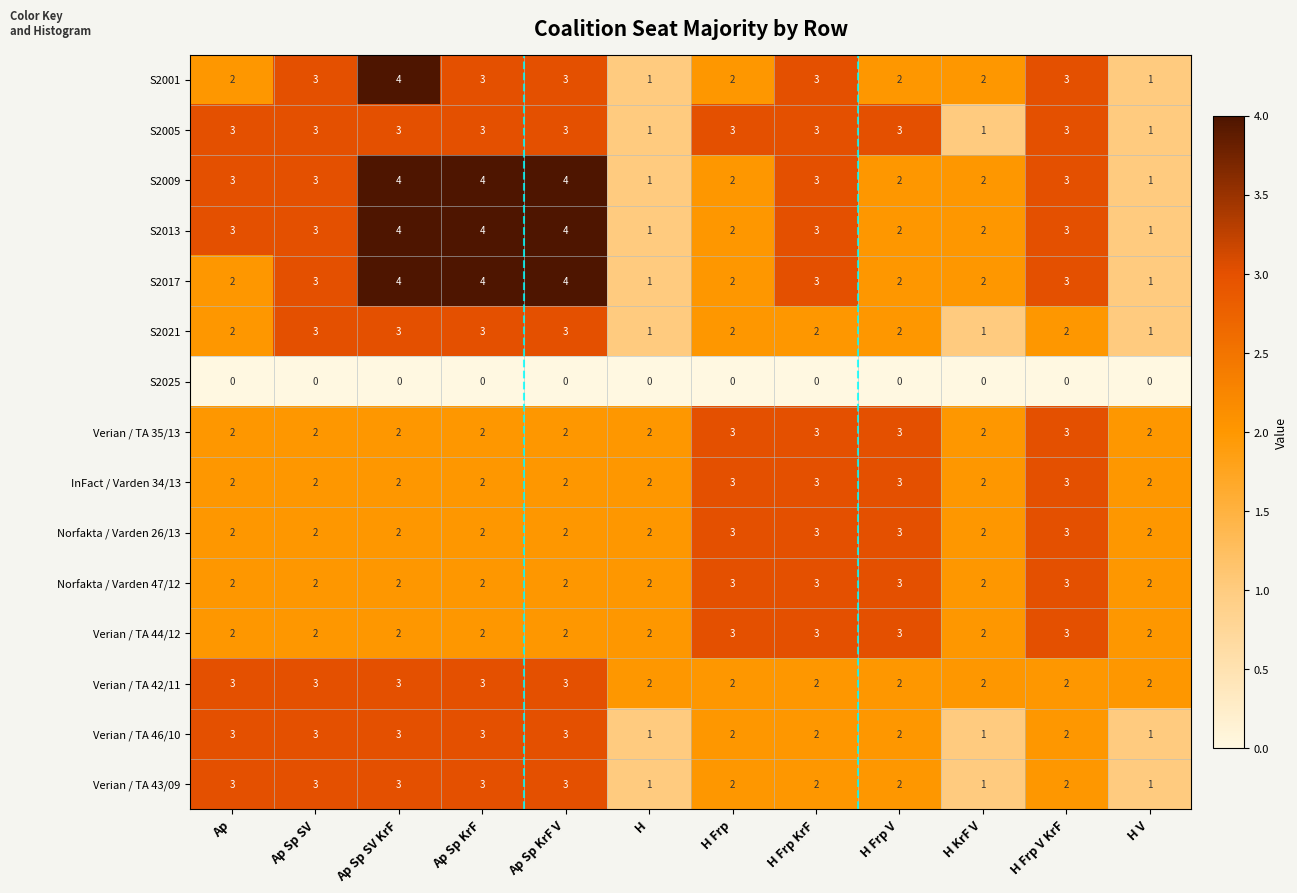

The S2021 series shows 3 at H Frp KrF. True or false?

False